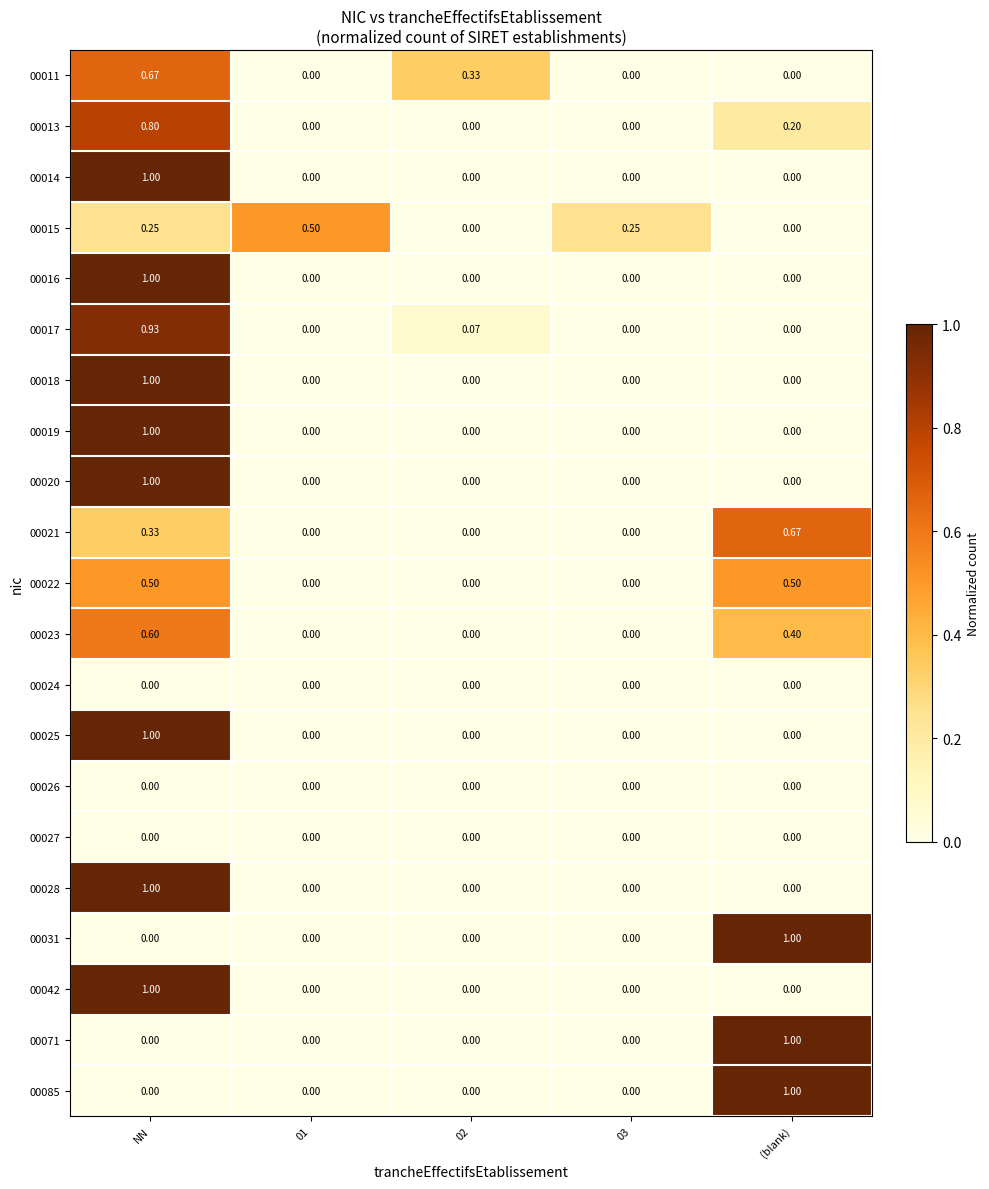

At which category is the sum across all series the highest?

NN